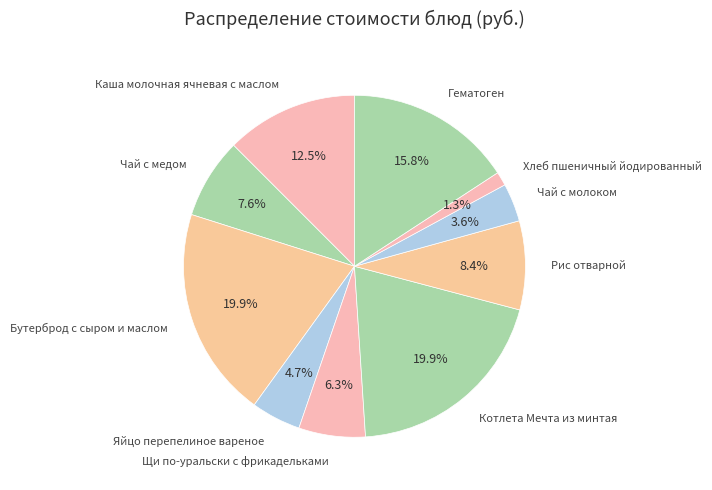

What is the smallest slice in the pie chart?

Хлеб пшеничный йодированный